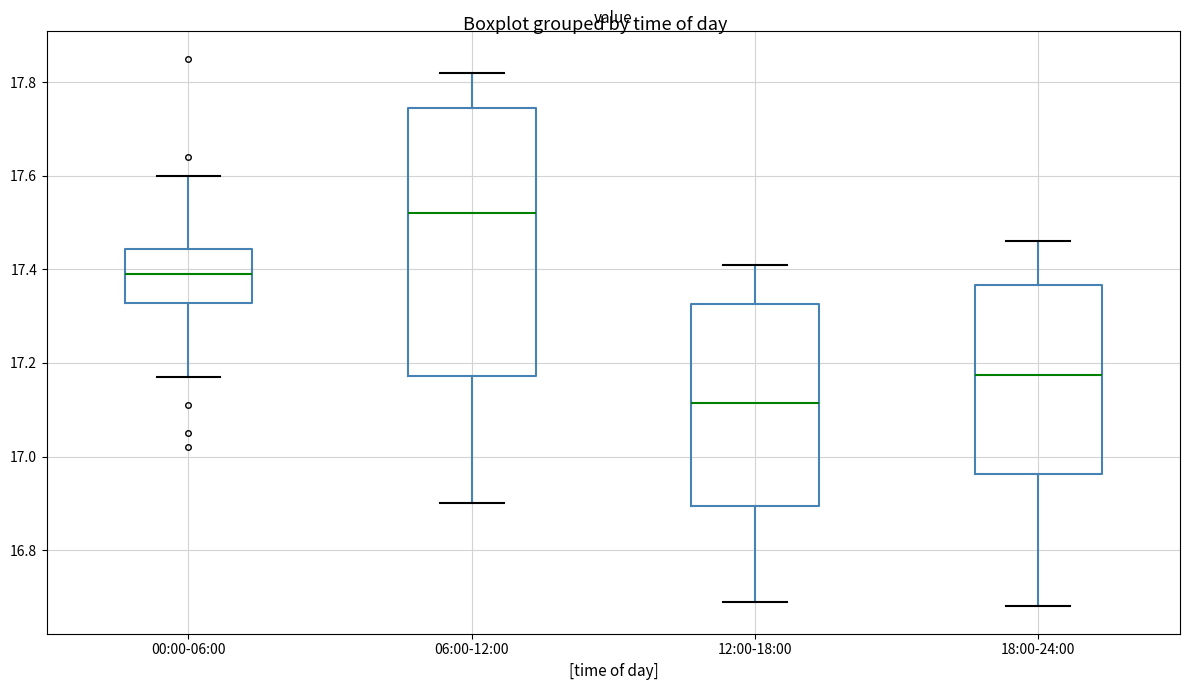

Reading left to right, transcribe this box plot: for each box, give where its median line is, the range the box spans, and where its two whiskers end, as read against the y-axis. The values are not printed on the chart, so give them approximately, as read against the axis.

00:00-06:00: median 17.40, box 17.32 to 17.44, whiskers 17.18 to 17.60
06:00-12:00: median 17.52, box 17.18 to 17.74, whiskers 16.90 to 17.82
12:00-18:00: median 17.12, box 16.90 to 17.32, whiskers 16.70 to 17.42
18:00-24:00: median 17.18, box 16.96 to 17.36, whiskers 16.68 to 17.46